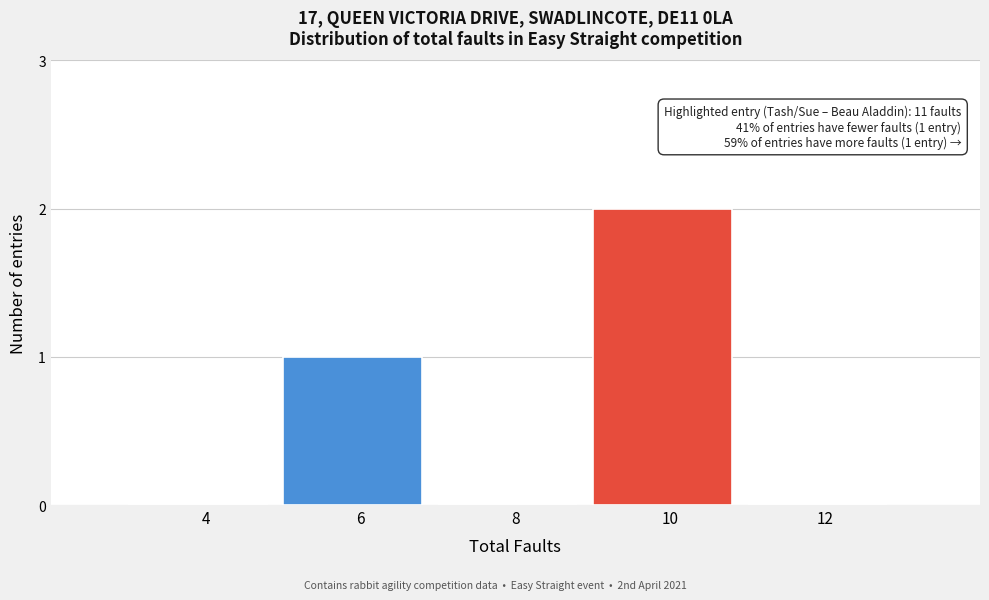

Reading left to right, transcribe all the data shown in this chart.

4=0	6=1	8=0	10=2	12=0